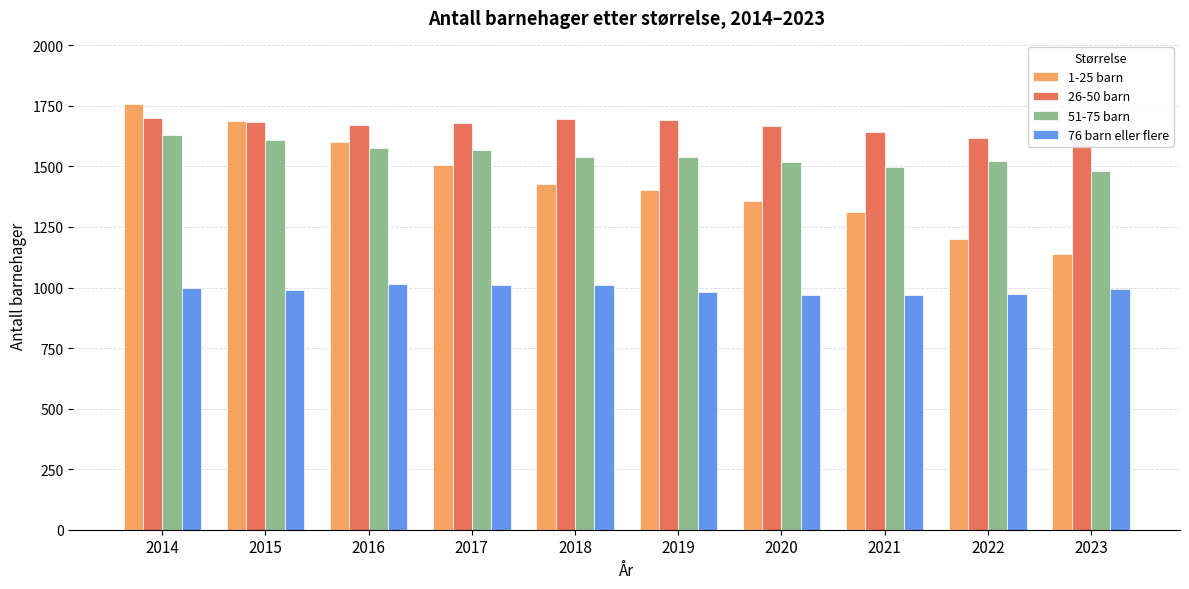

At 2014, list the series in order from smallest to largest.

76 barn eller flere, 51-75 barn, 26-50 barn, 1-25 barn